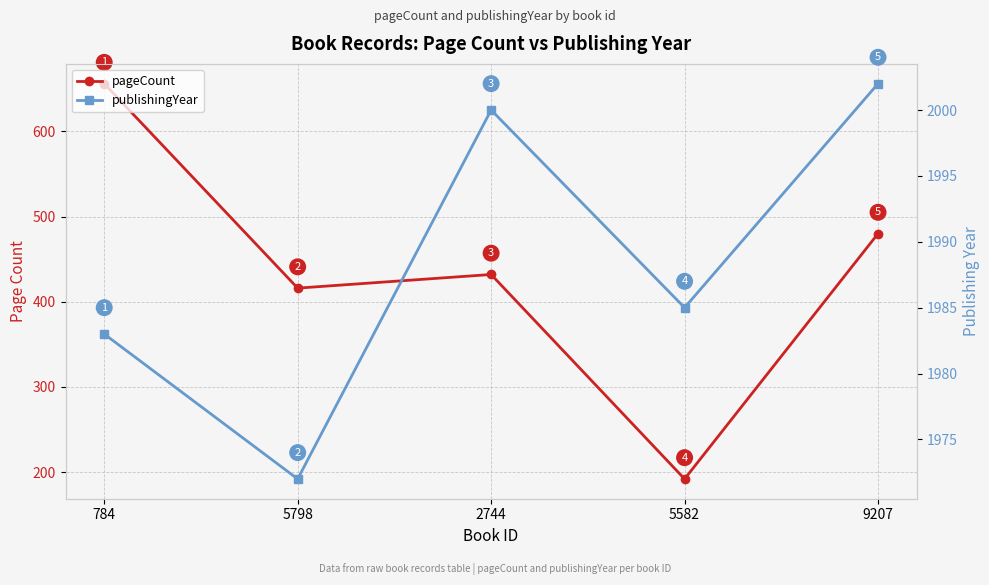

Is the value of pageCount at 5798 greater than the value of publishingYear at 9207?

No